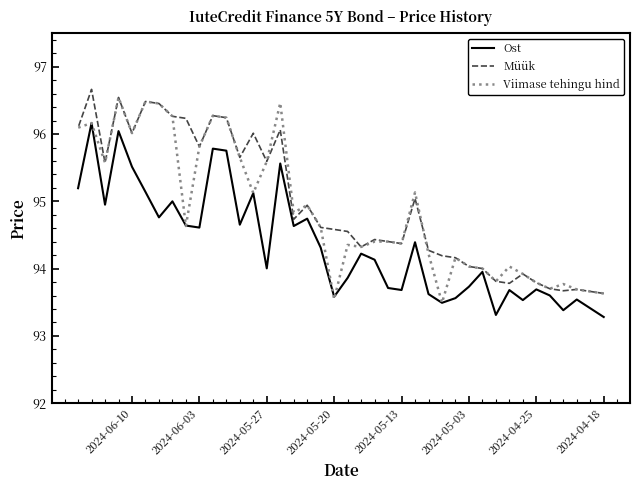

Is the value of Müük at 35 greater than the value of Ost at 39?

Yes